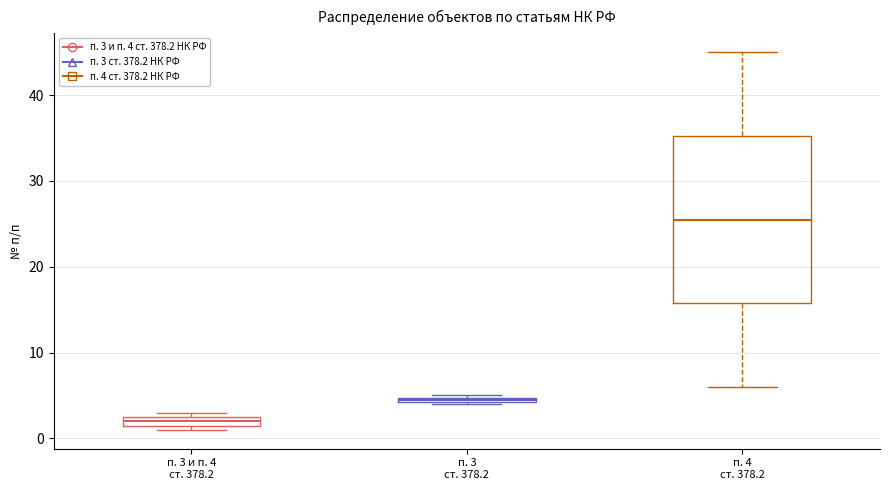

Which box is the tallest, from its lower edge to its upper edge?

п. 4 ст. 378.2